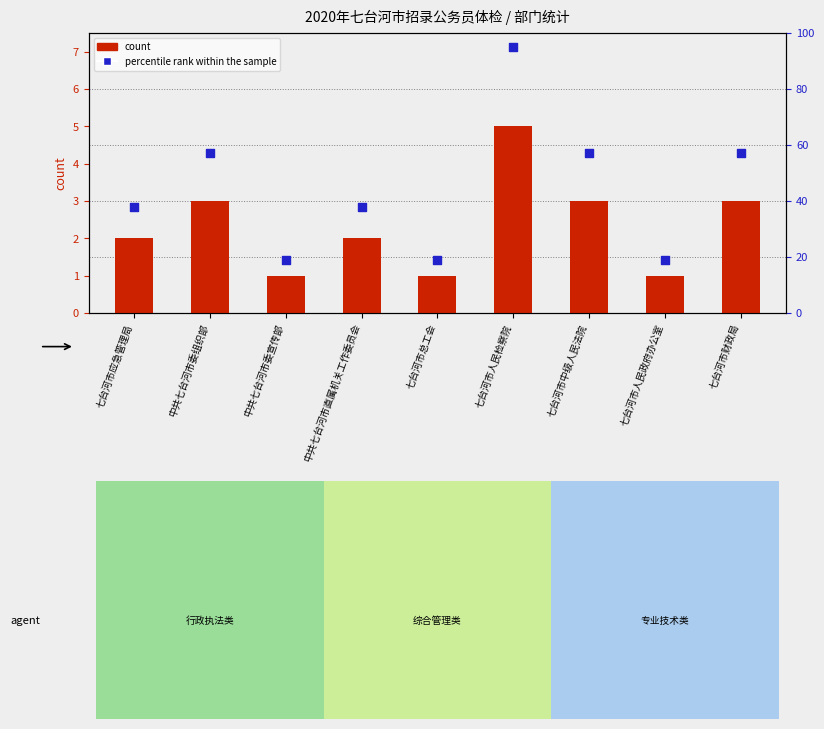

Which series reaches the minimum Y coordinate?

count